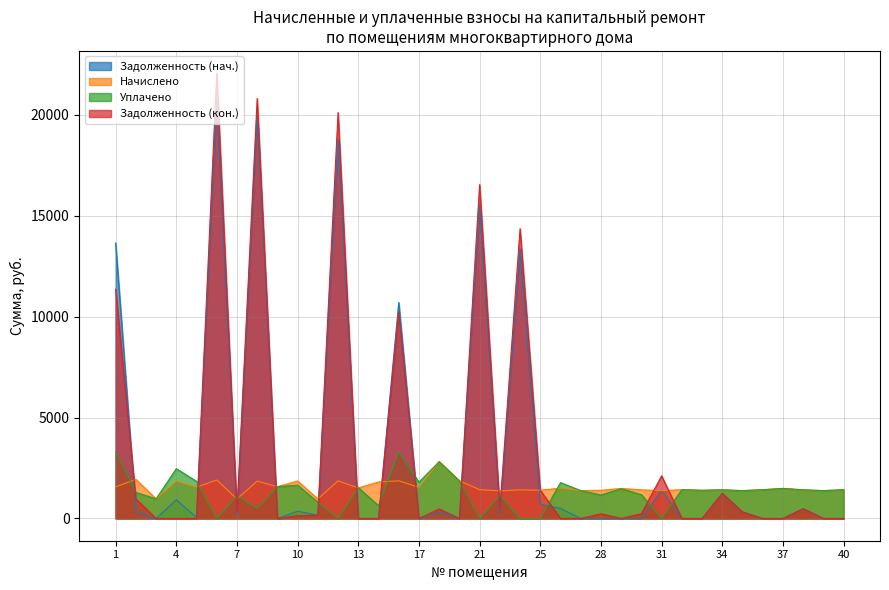

Is it true that Начислено equals 1488.2 at 37?

True